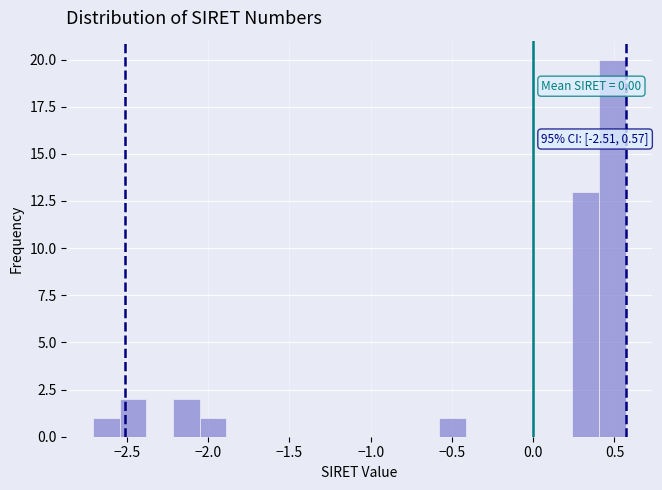

Around what value on the x-axis is the tallest bar? Give the approximate position of its centre, as read against the axis.

0.50